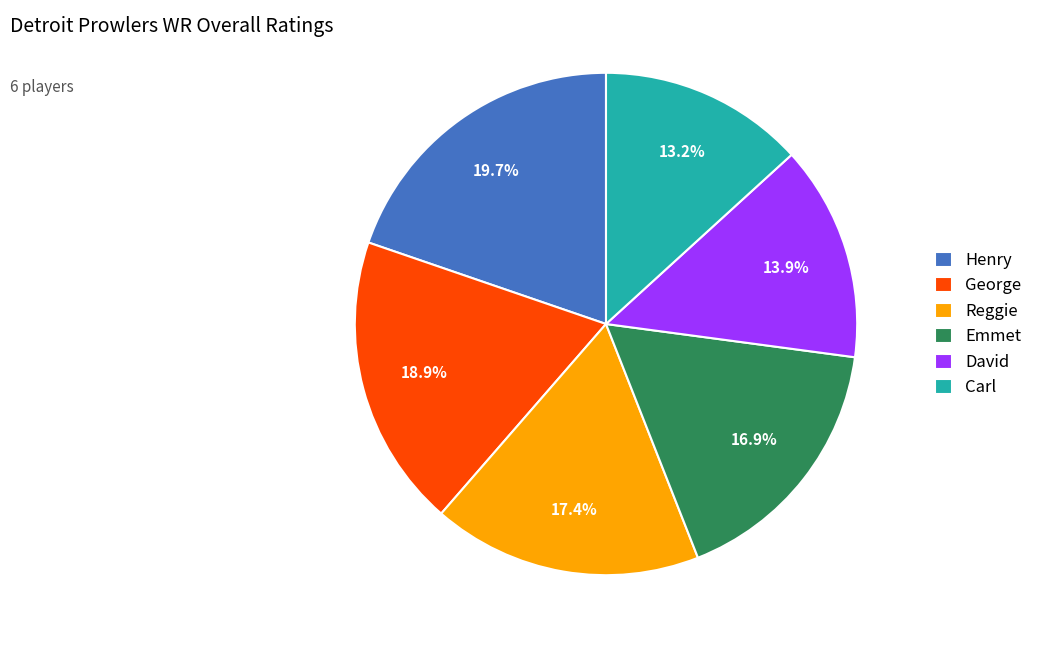

The Emmet slice represents 27% of the pie. True or false?

False